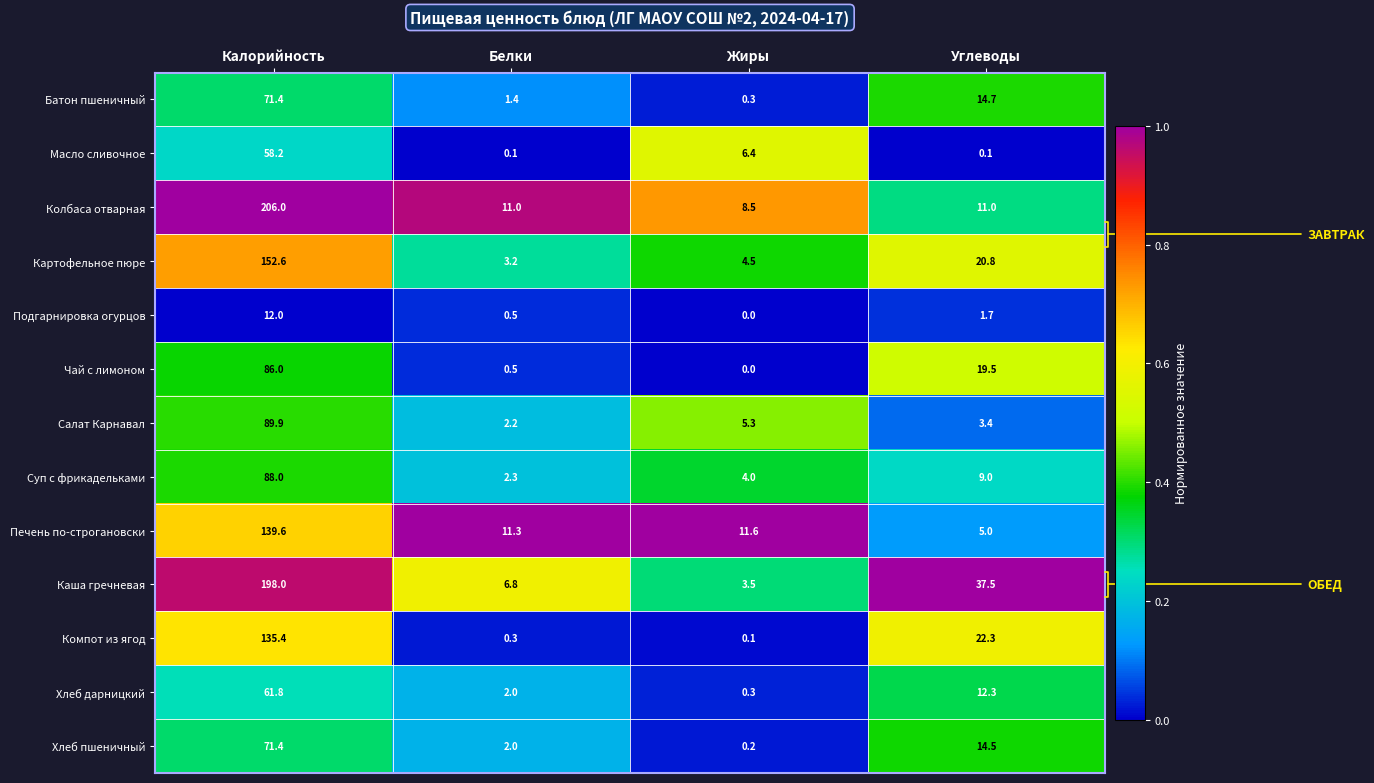

What is the difference between the highest and lowest values at Жиры?

11.6